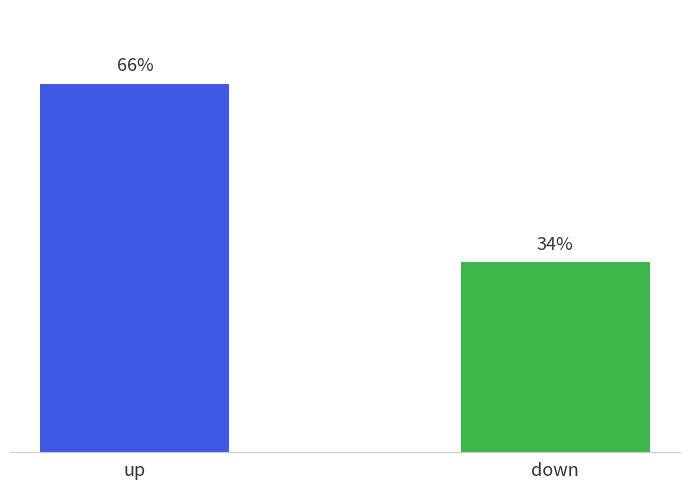

What is the label of the 2nd bar from the right?

up